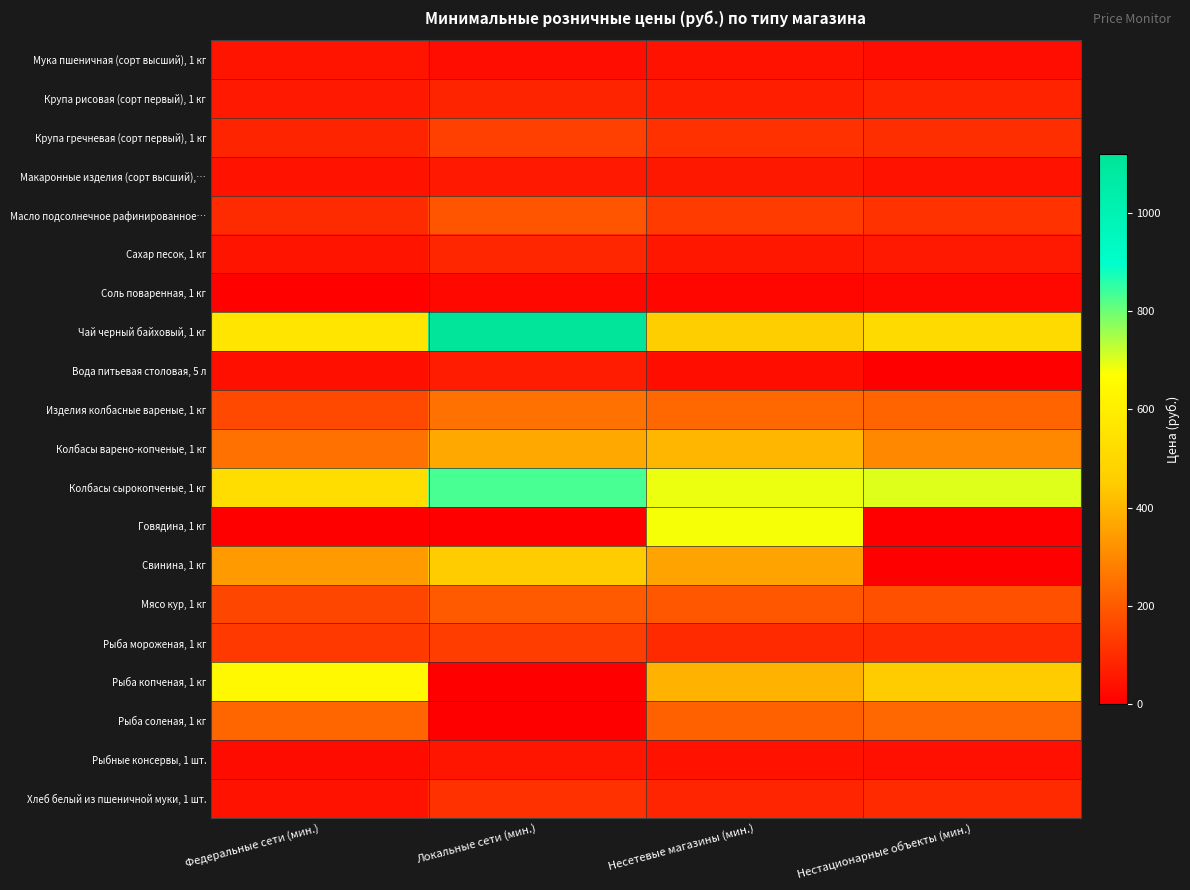

Which series has the largest total across all categories?

Колбасы сырокопченые, 1 кг